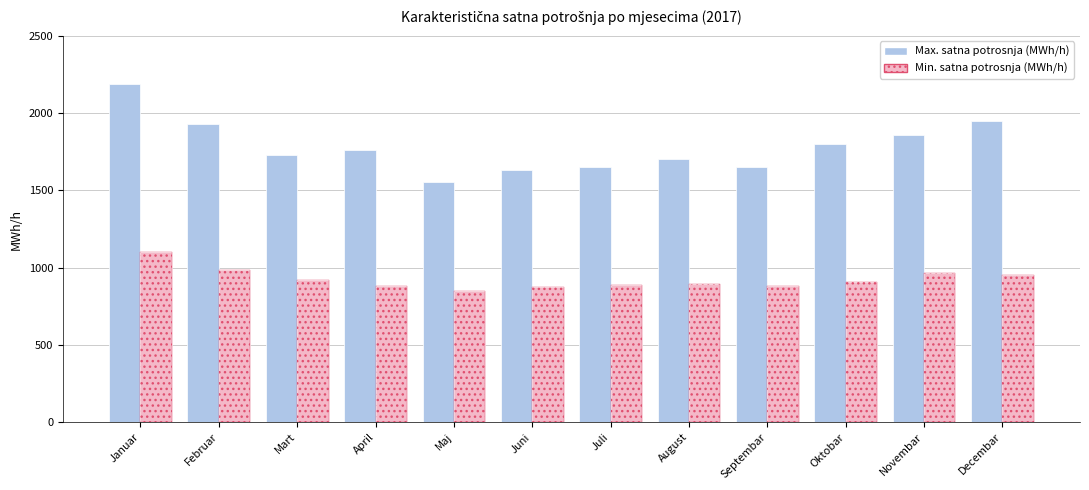

What is the greatest value displayed?

2188.7